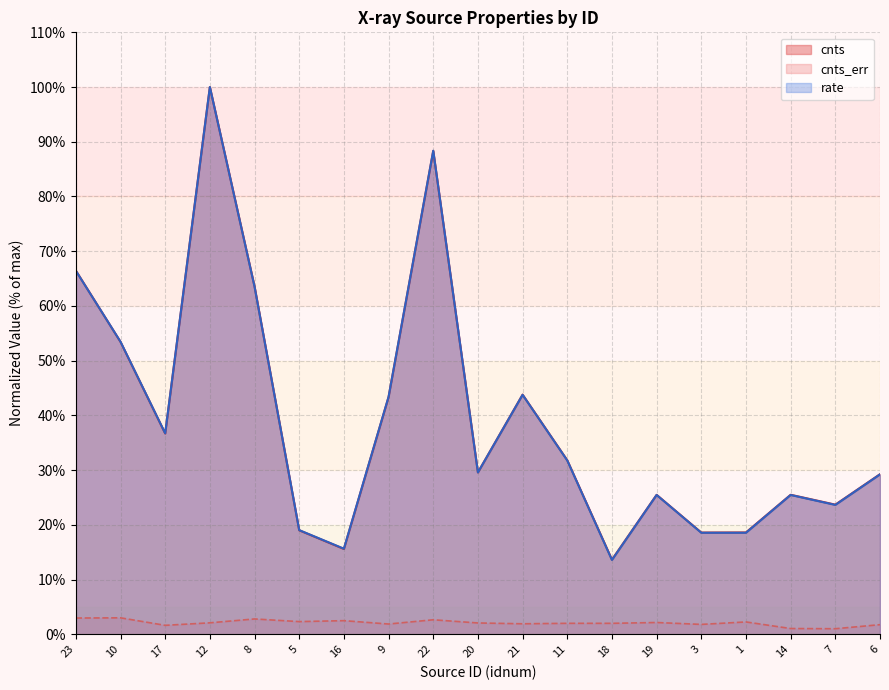

Which series has the largest total across all categories?

cnts